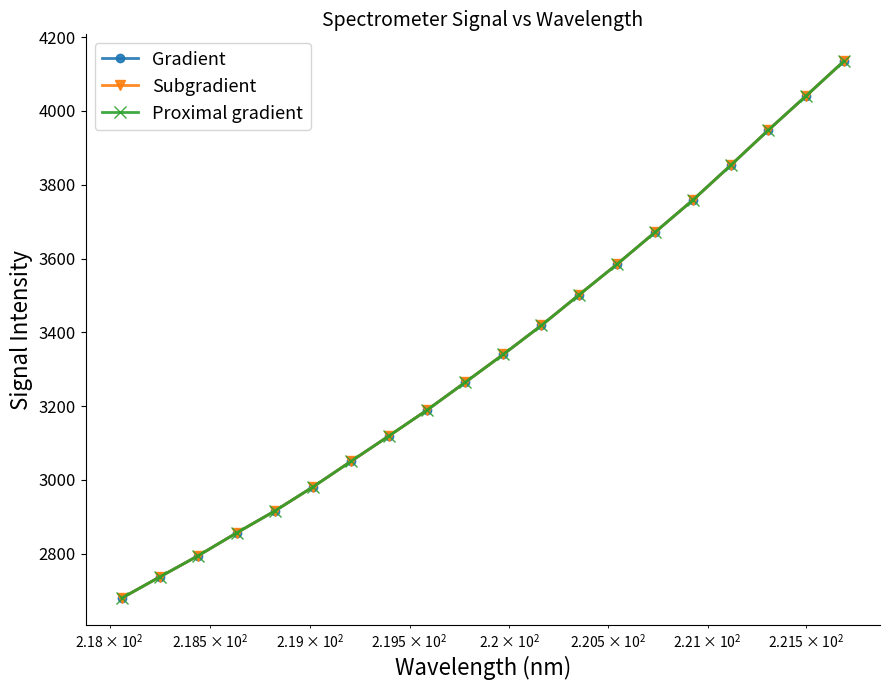

At how many categories does at least one series exceed 3175?

12